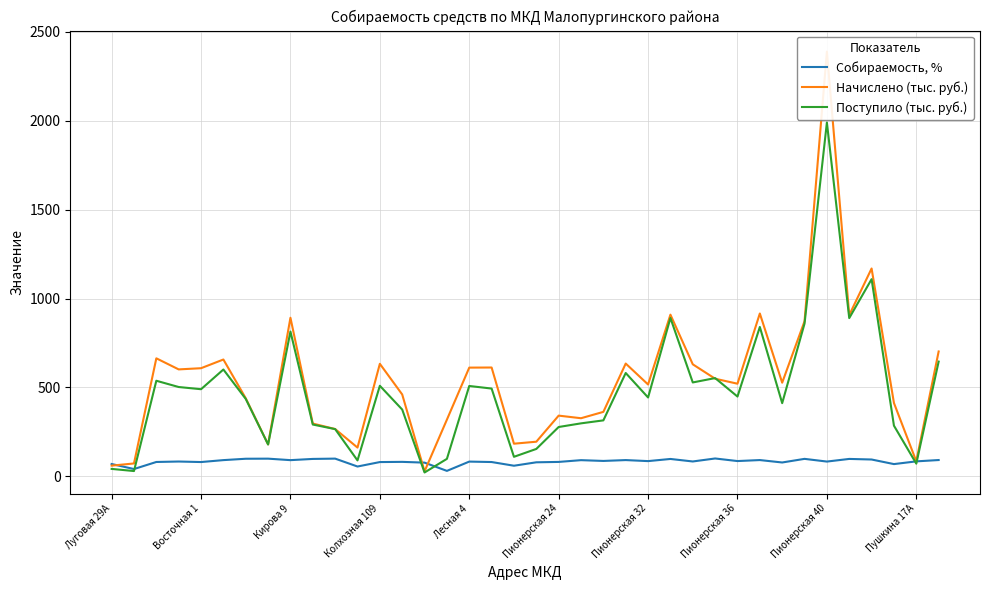

What is the highest value of the Поступило (тыс. руб.) series?

1989.8